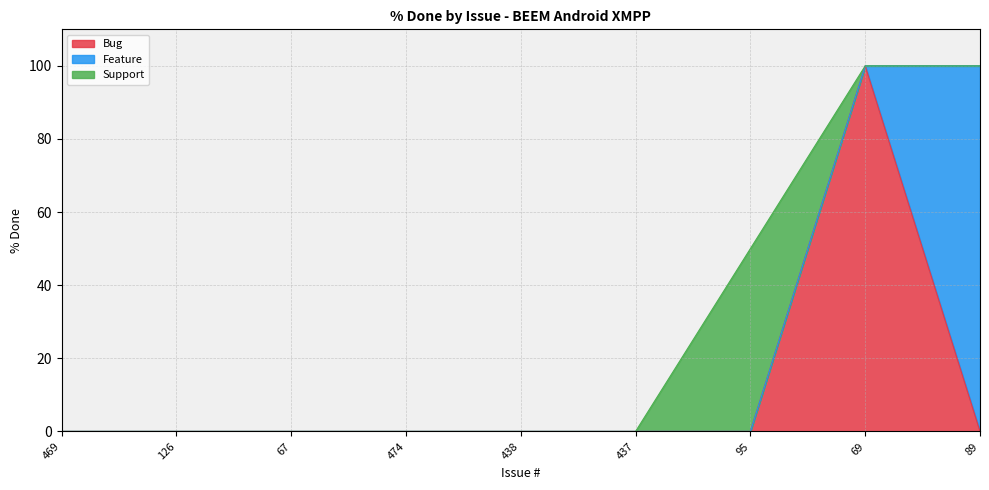

True or false: Bug has a value of 50 at 437.

False